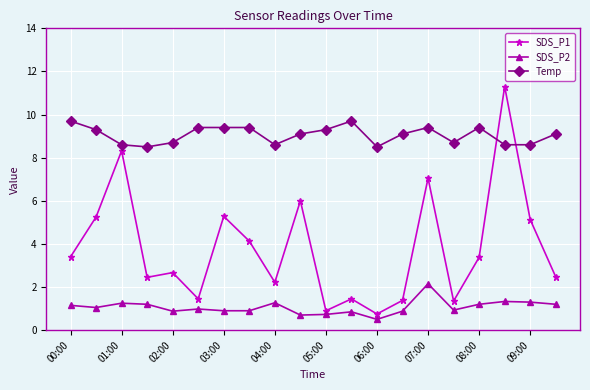

What is the minimum value for SDS_P1?

0.8